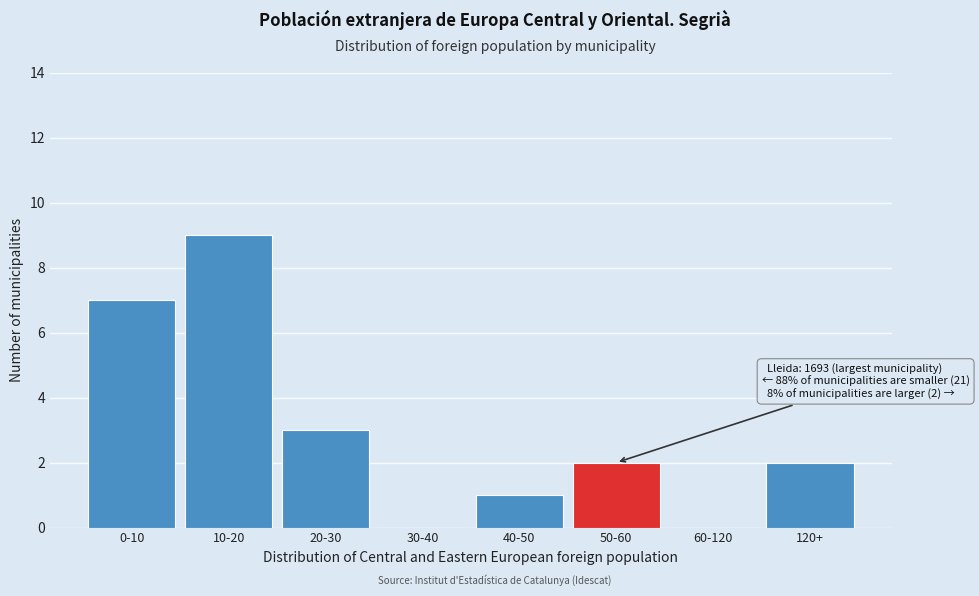

Reading right to left, extract all data points from this chart.

120+=2	60-120=0	50-60=2	40-50=1	30-40=0	20-30=3	10-20=9	0-10=7